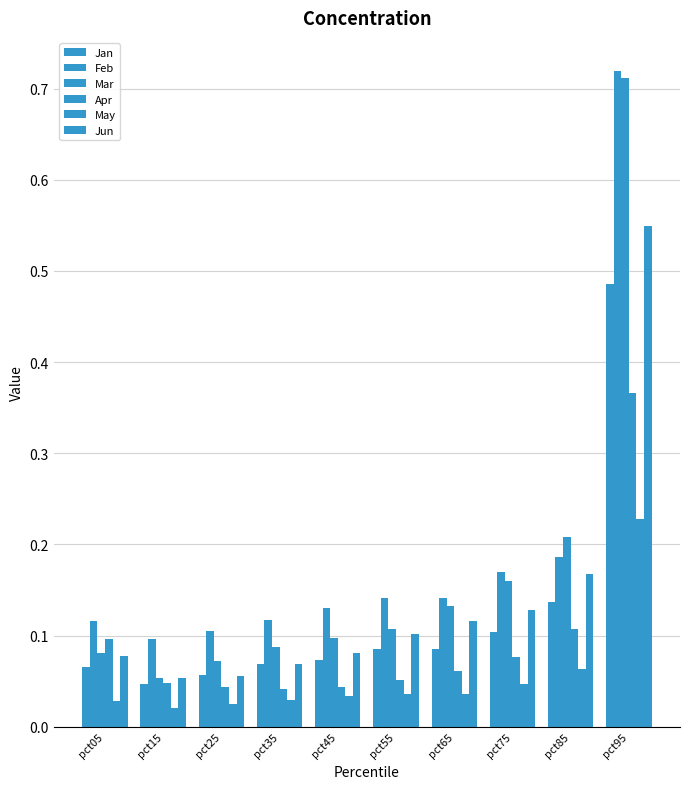

Which series has the largest total across all categories?

Feb